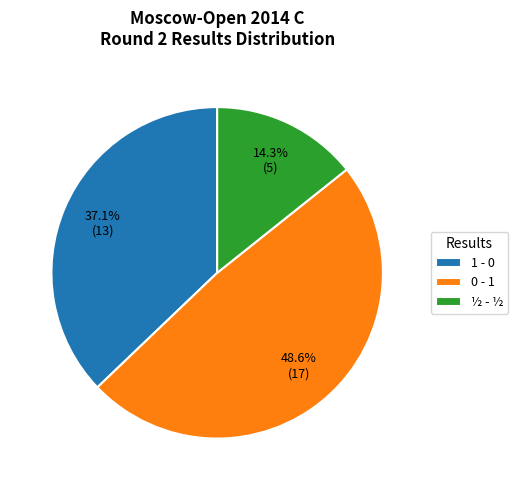

Rank the categories by value from lowest to highest.

½ - ½, 1 - 0, 0 - 1